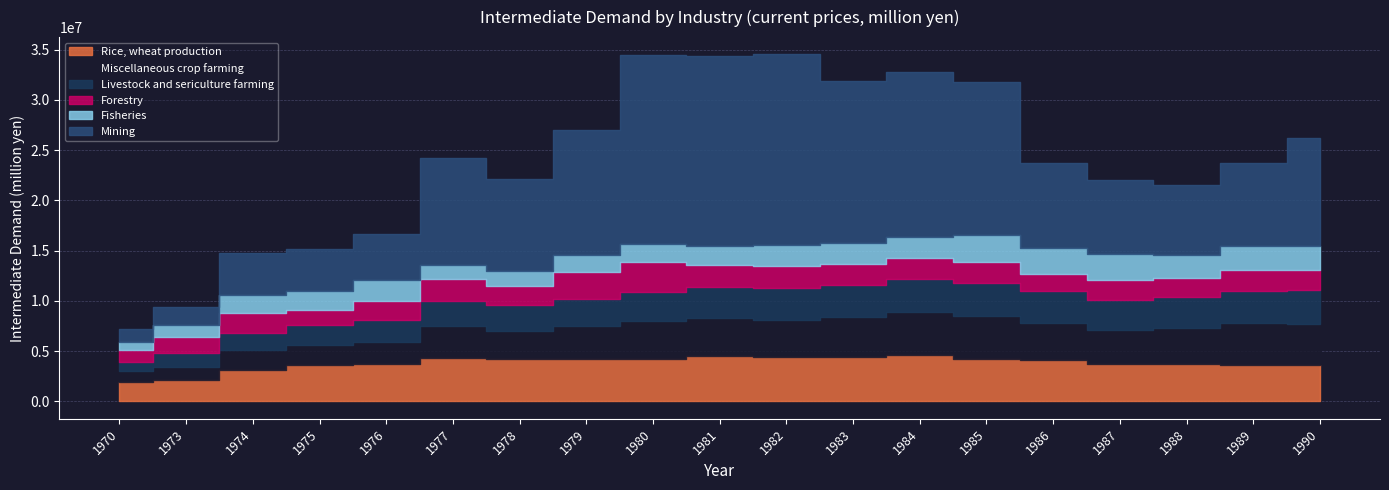

What is the sum of the Livestock and sericulture farming values at 1981 and 1975?

4987757